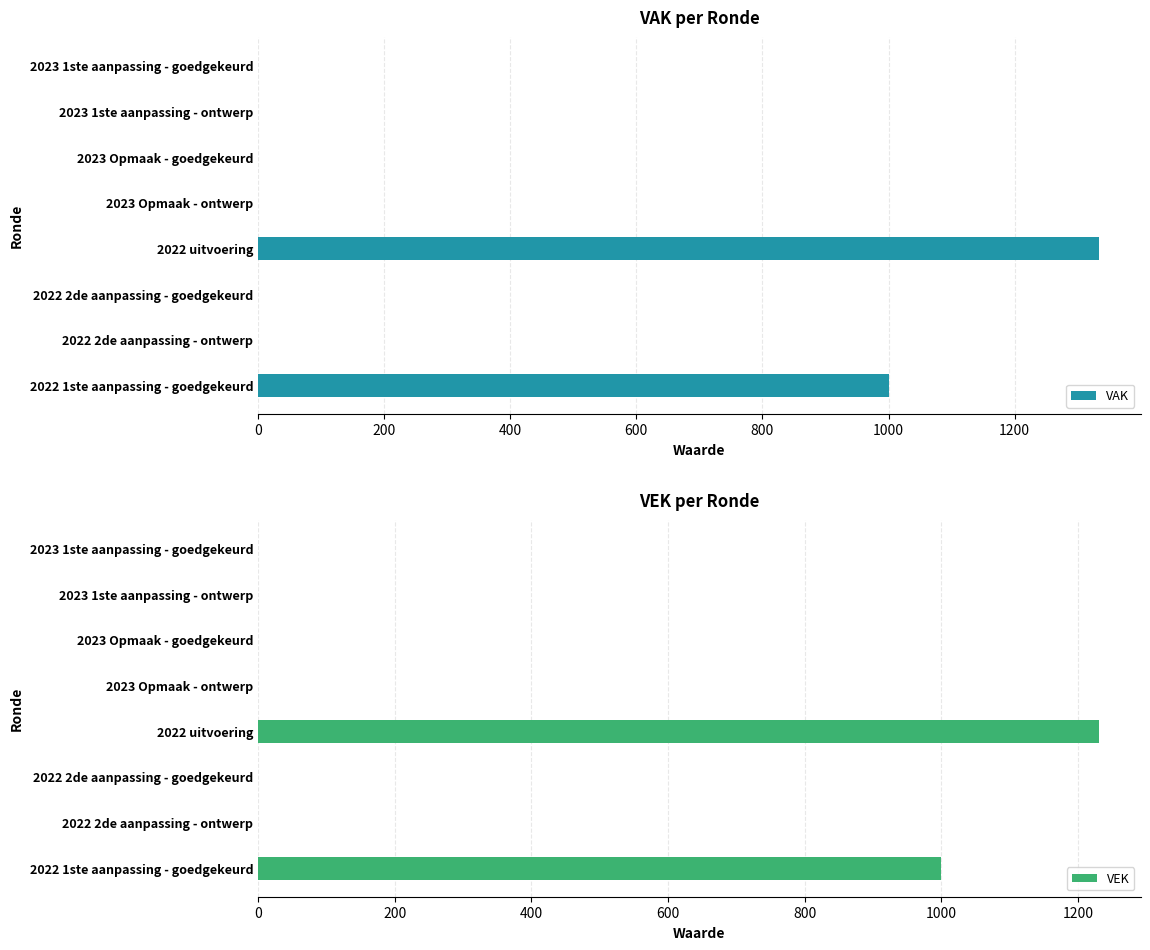

What is the difference between the second highest and minimum values in the VAK series?

1000